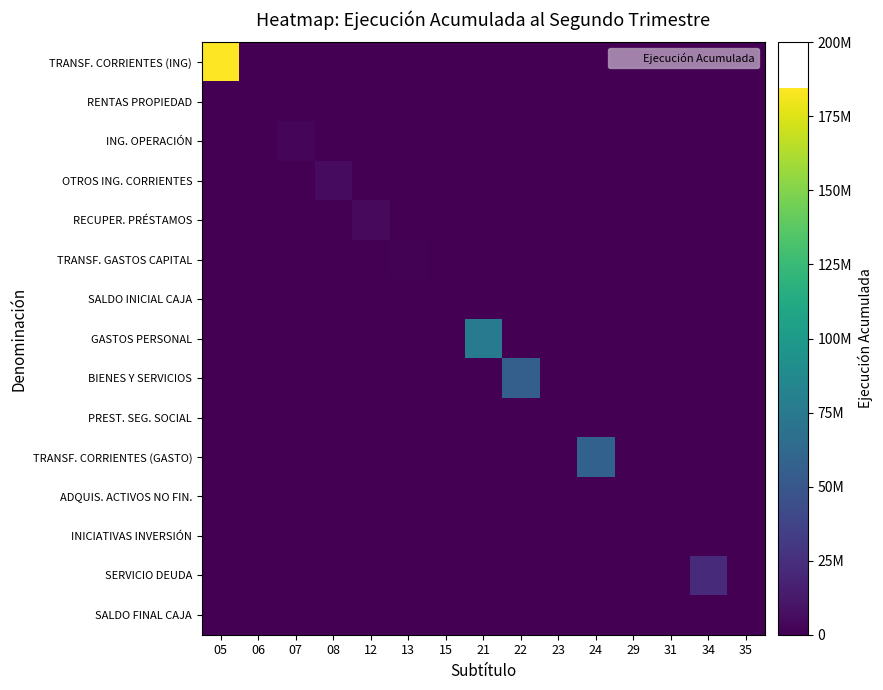

Which series has the largest total across all categories?

TRANSF. CORRIENTES (ING)